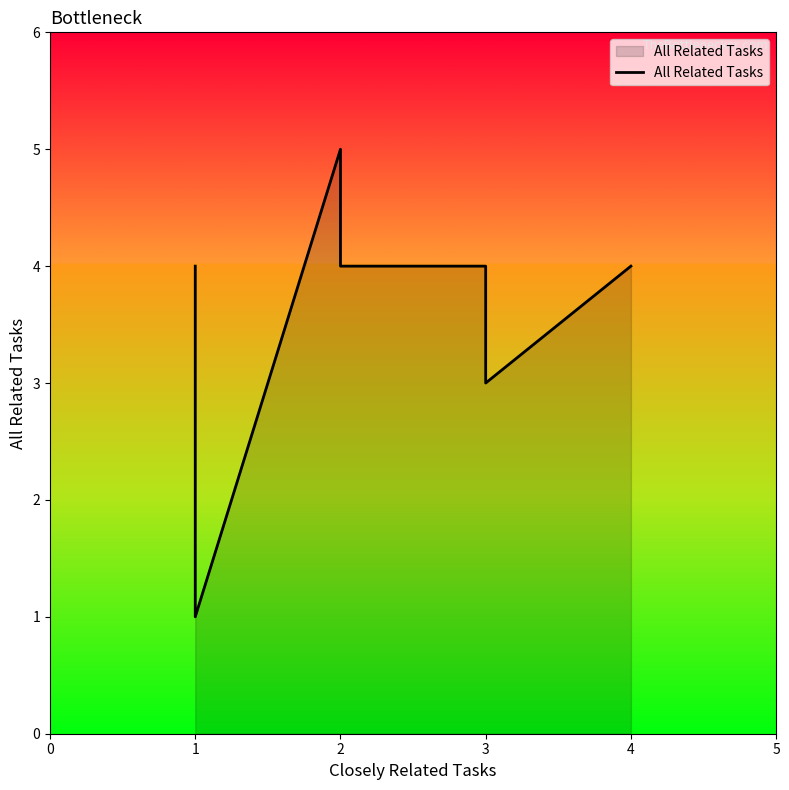

How many lines are shown in the chart?

1